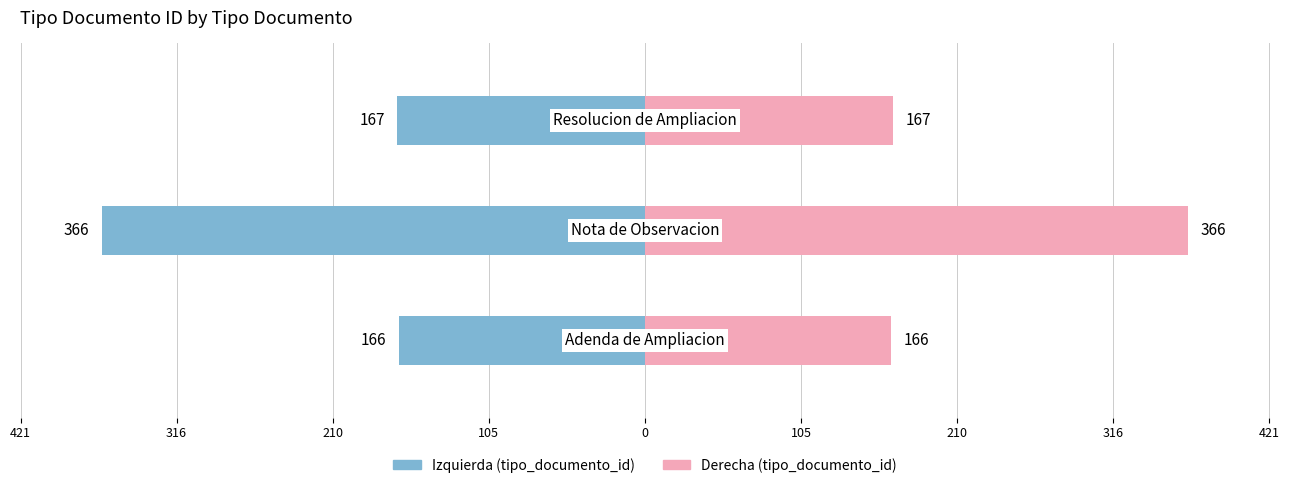

Between 316 and 210, which is larger?

210